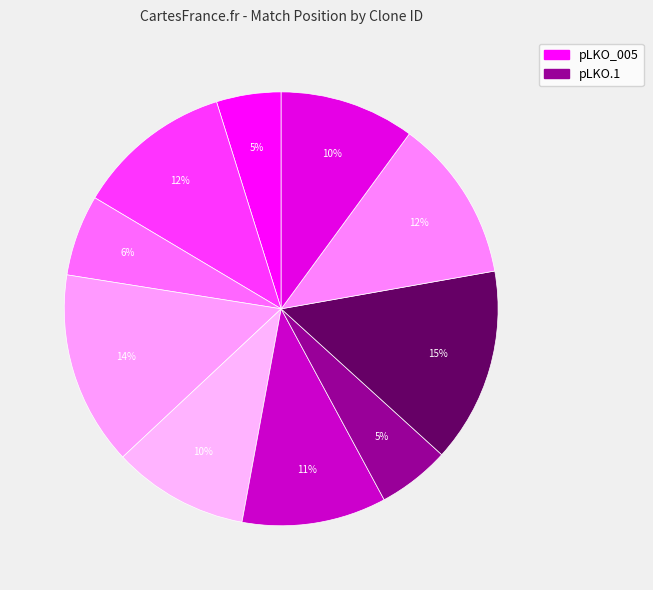

How many slices are in this pie chart?

10